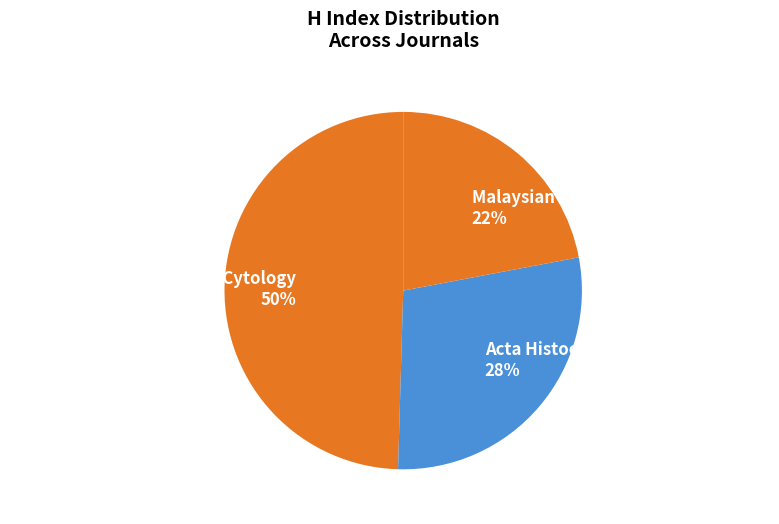

What percentage is the Archives of Histology and Cytology slice, to the nearest percent?

50%